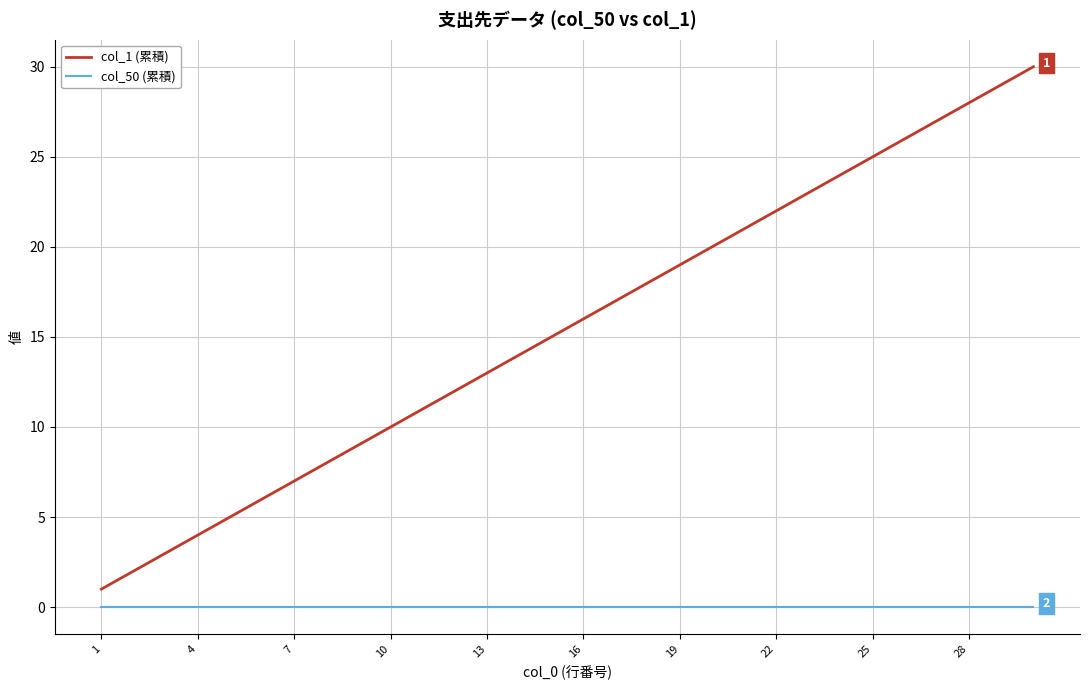

Which series has the largest total across all categories?

col_1 (累積)